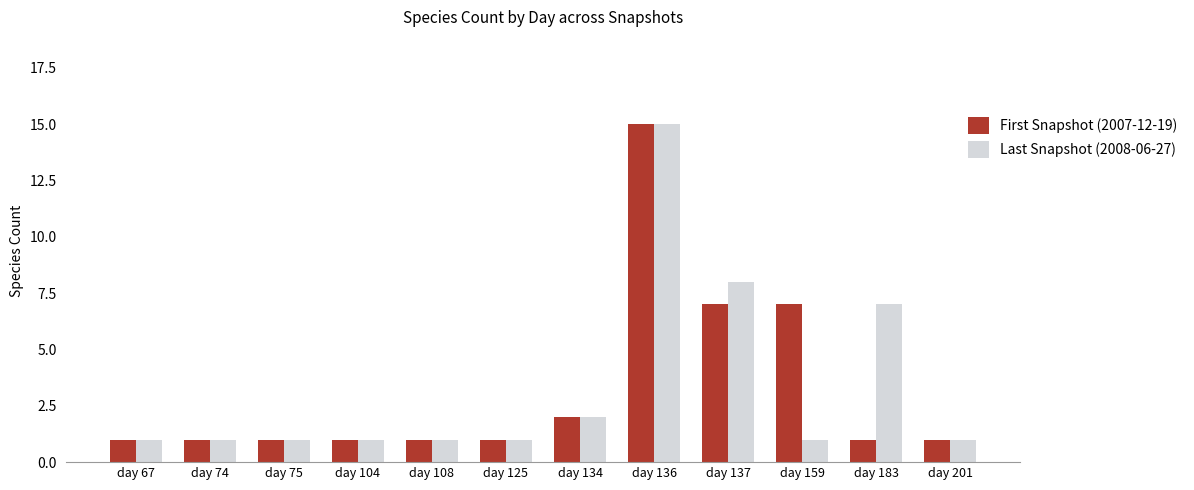

Is it true that First Snapshot (2007-12-19) equals 12 at day 159?

False